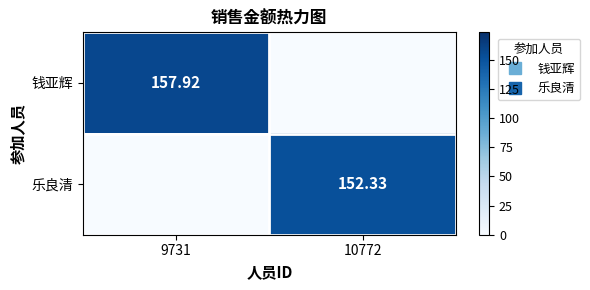

Rank the series by their maximum value, from highest to lowest.

钱亚辉, 乐良清